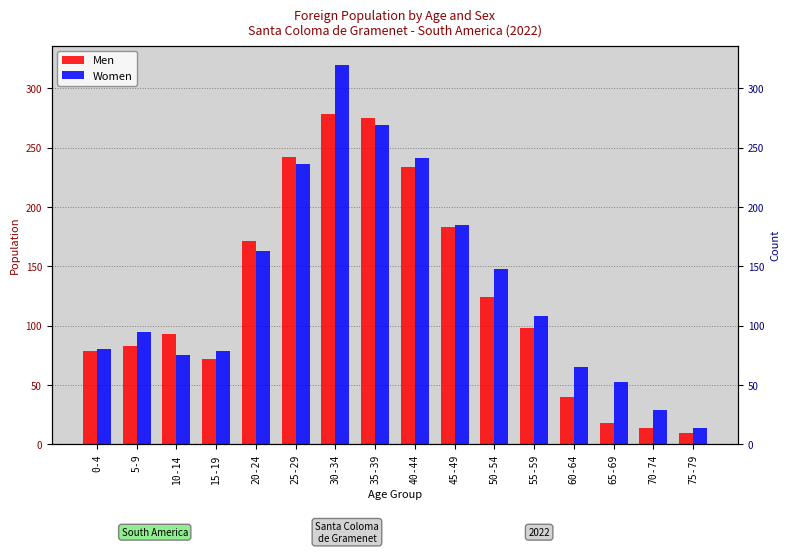

What is the sum of all Men values?

2014